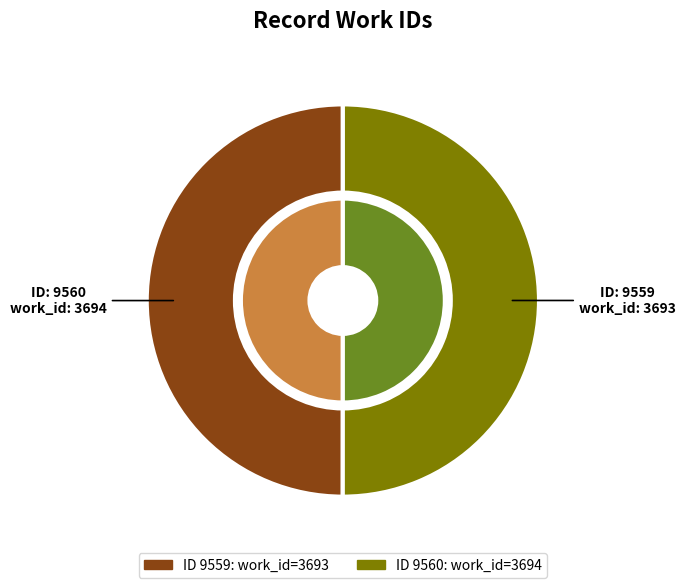

What percentage is the 9559 slice, to the nearest percent?

50%